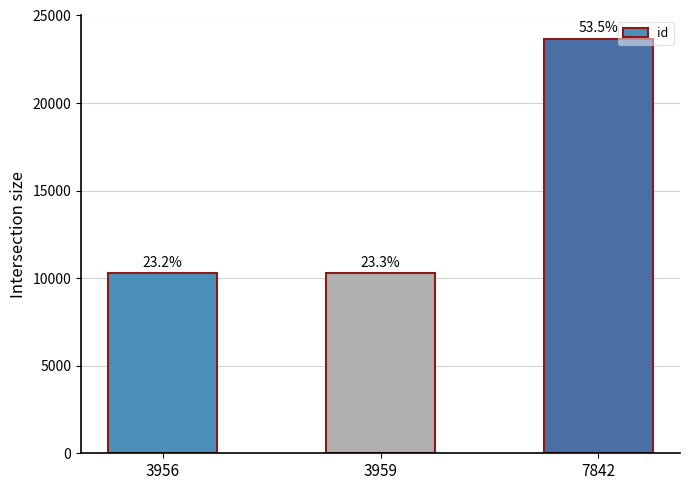

What is the difference between the maximum and second lowest values?

13374